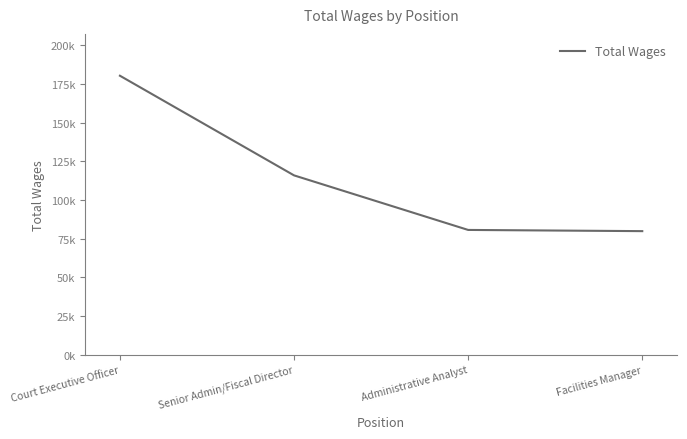

What position from the left is Facilities Manager?

4